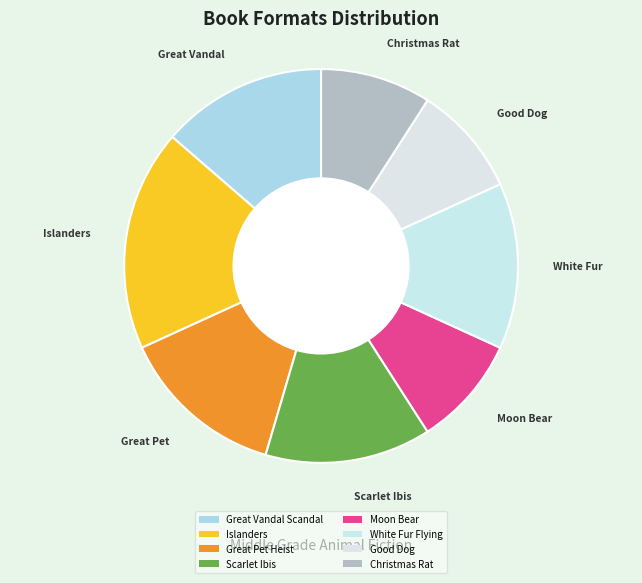

Count the number of slices in the pie.

8